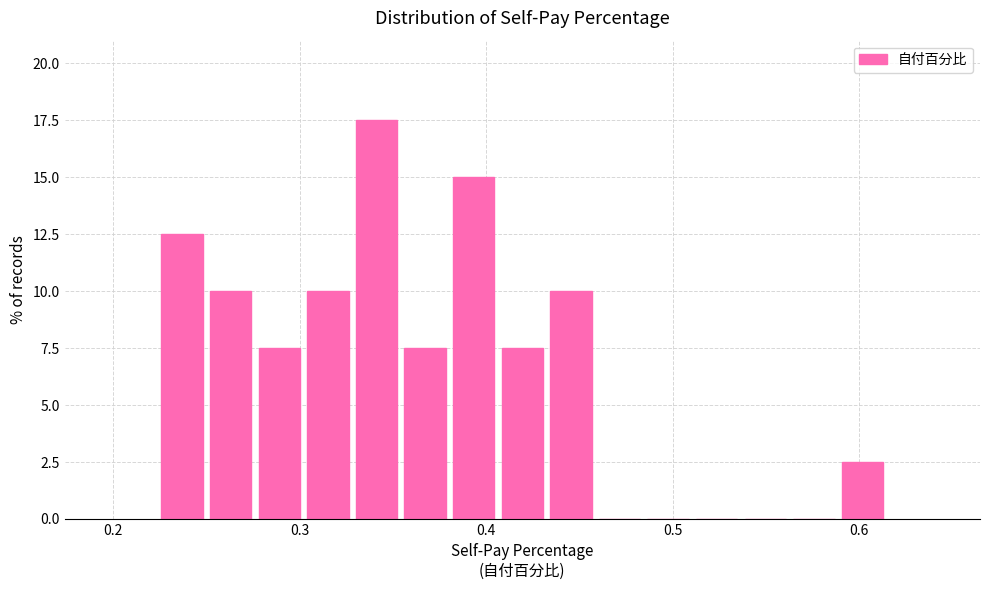

Read against the x-axis, roughly where is the centre of the tallest bar?

0.34